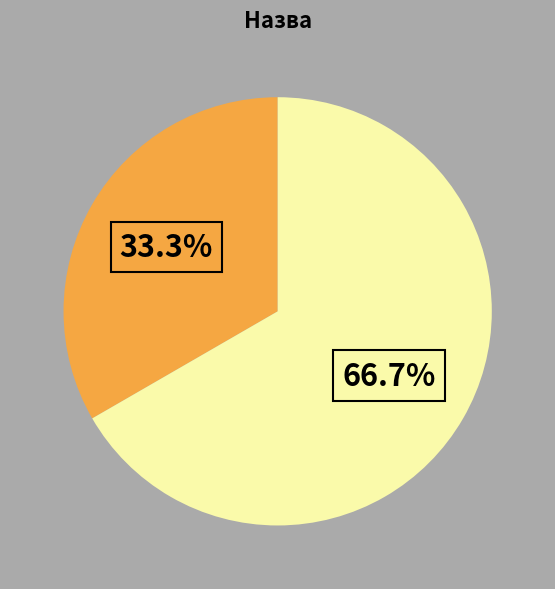

Is there any slice that represents more than half of the pie?

Yes